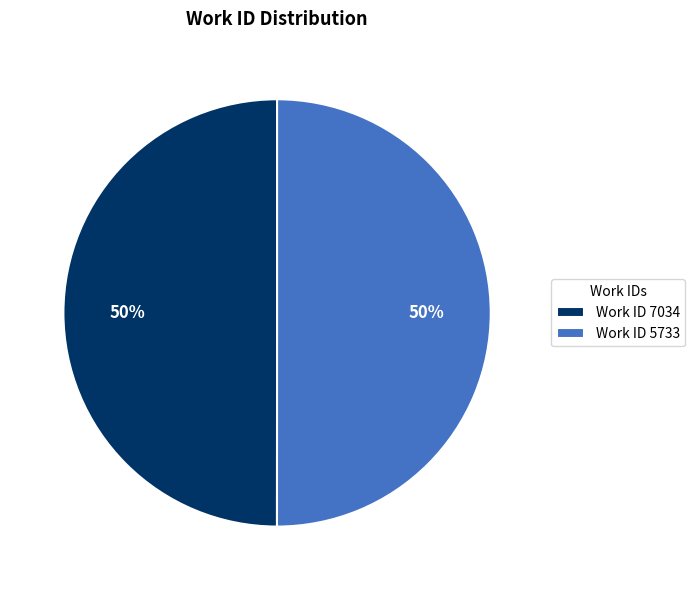

Combined, do Work ID 5733 and Work ID 7034 account for over 50%?

Yes